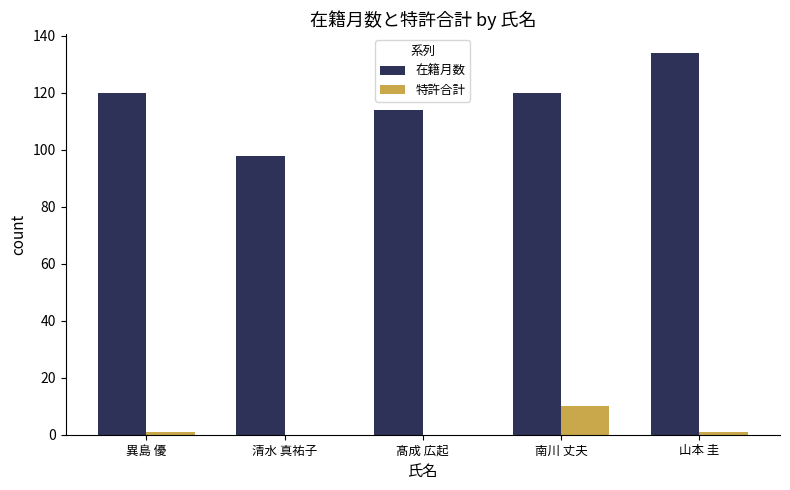

What is the difference between the 在籍月数 values at 清水 真祐子 and 髙成 広起?

16